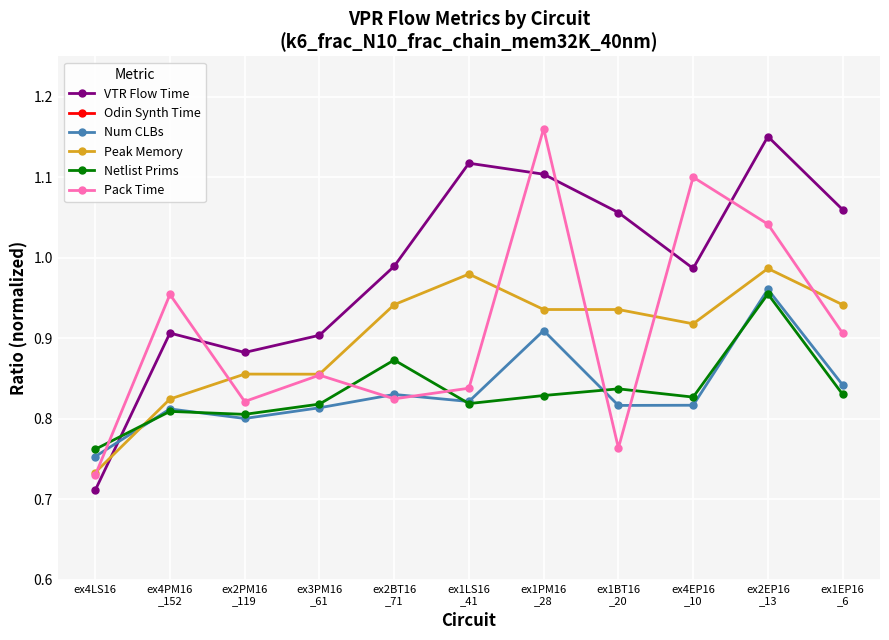

Which category has the lowest value in the Num CLBs series?

ex4LS16